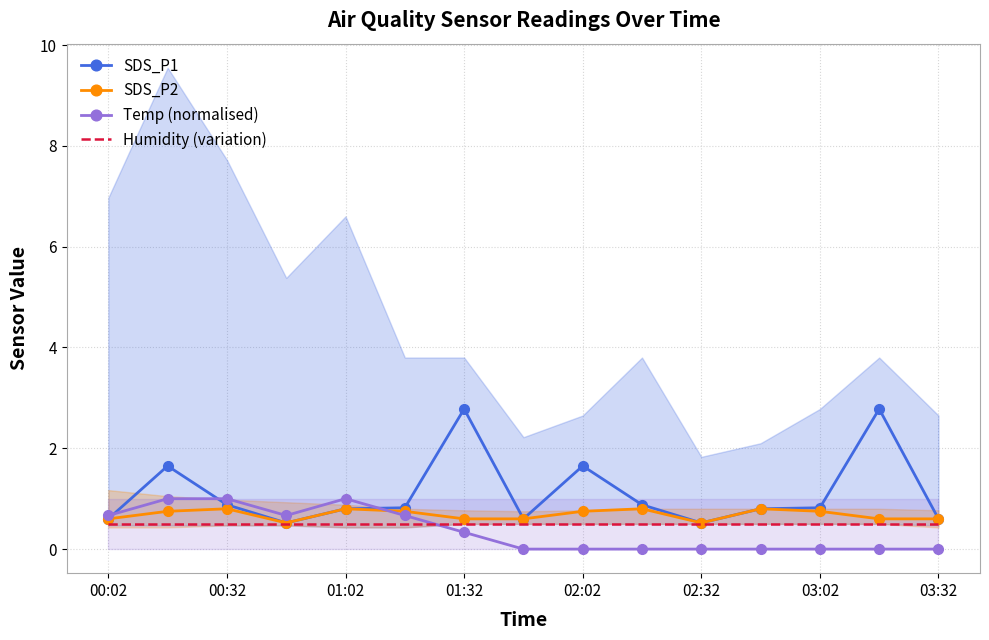

The value of Temp (normalised) at 03:02 is -0.6. True or false?

False